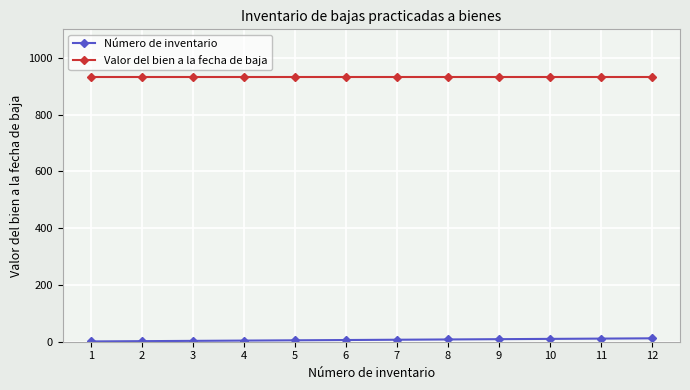

True or false: Valor del bien a la fecha de baja and Número de inventario cross at least once.

False